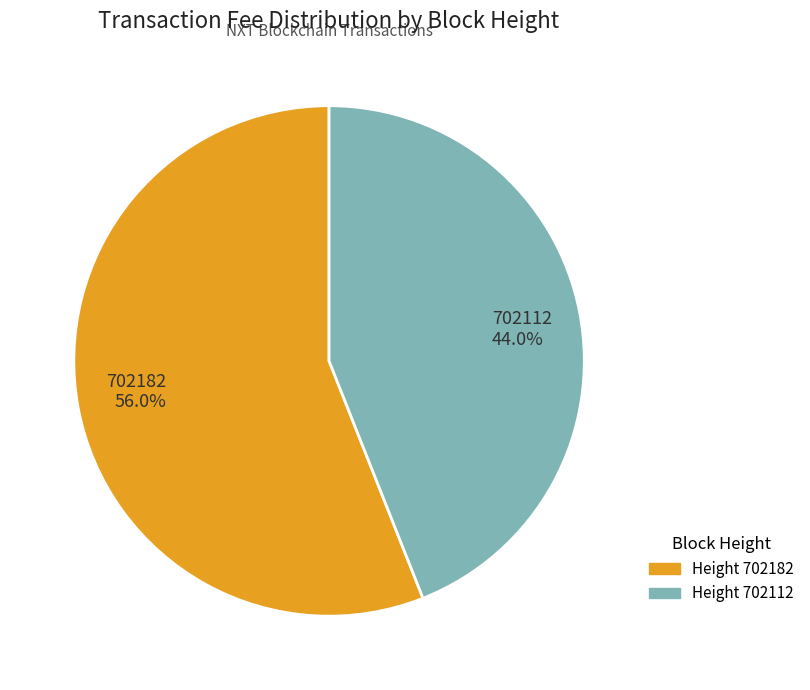

To the nearest percent, what is the combined percentage of 702112 and 702182?

100%